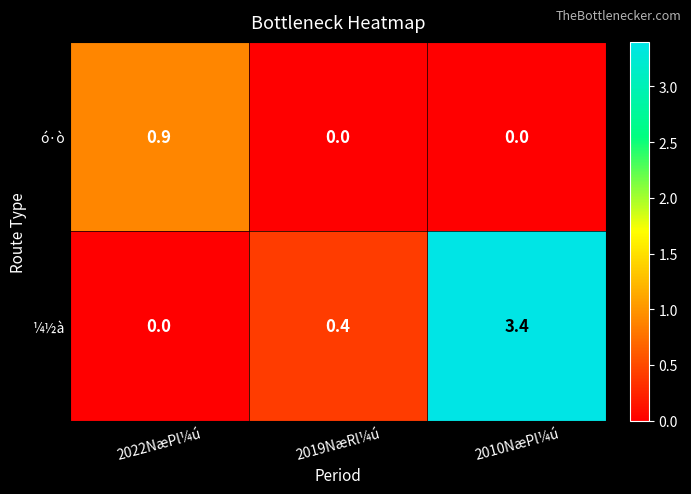

What is the sum of the ¼½à values at 2019NæRl¼ú and 2022NæPl¼ú?

0.4